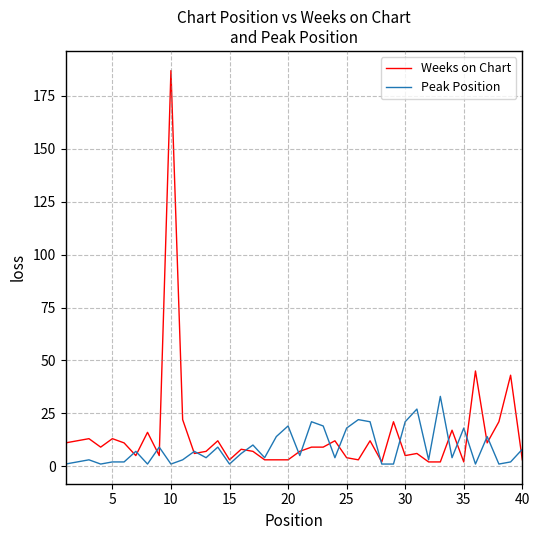

What is the sum of all Weeks on Chart values?

592